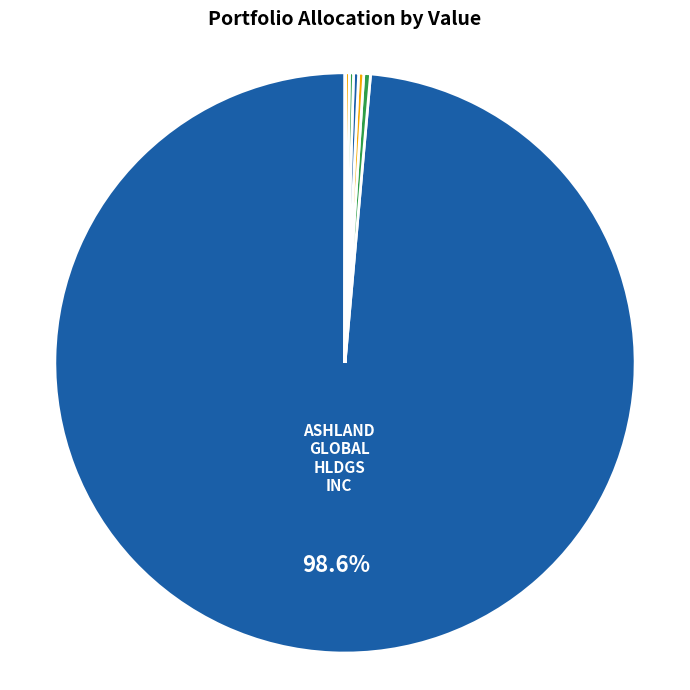

What is the majority slice?

ASHLAND GLOBAL HLDGS INC